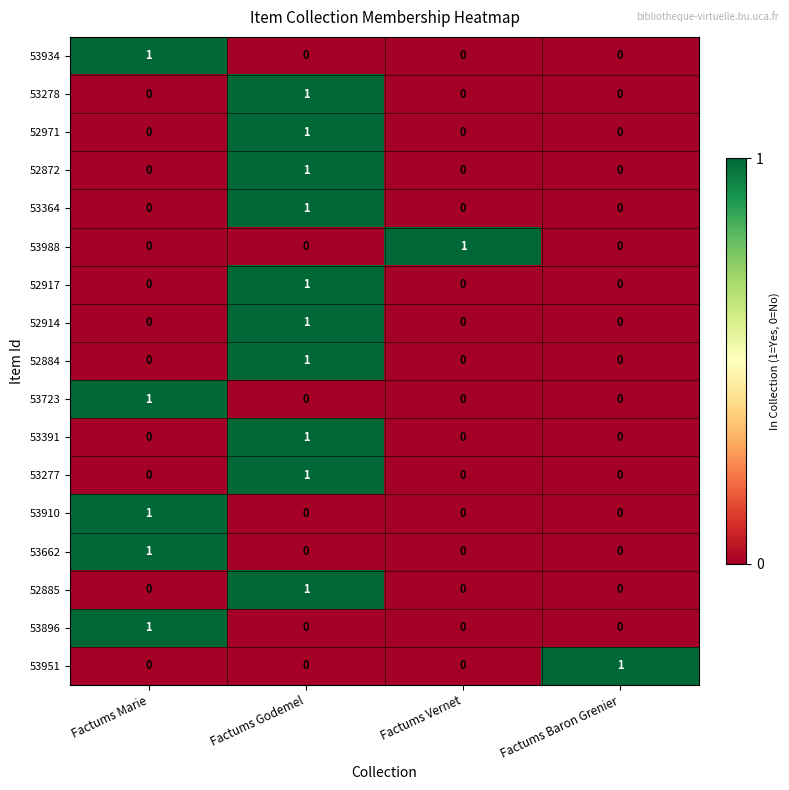

What is the spread (max minus min) of values at Factums Godemel?

1